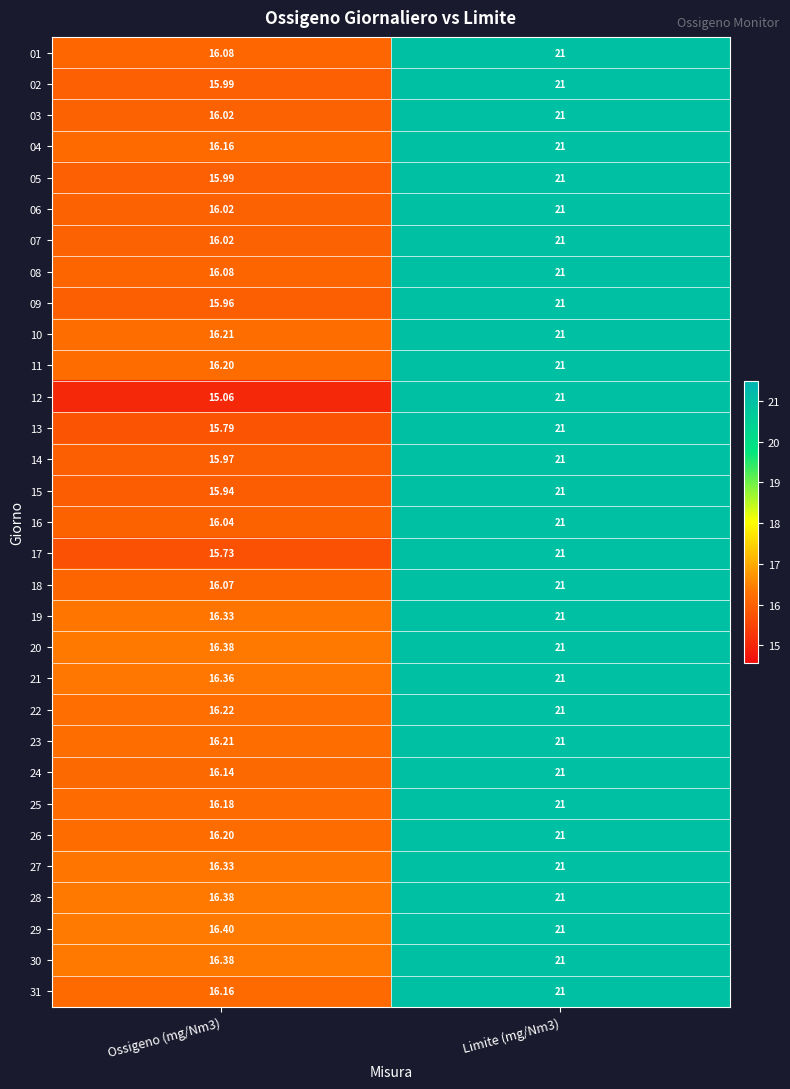

At which category is the sum across all series the highest?

Limite (mg/Nm3)